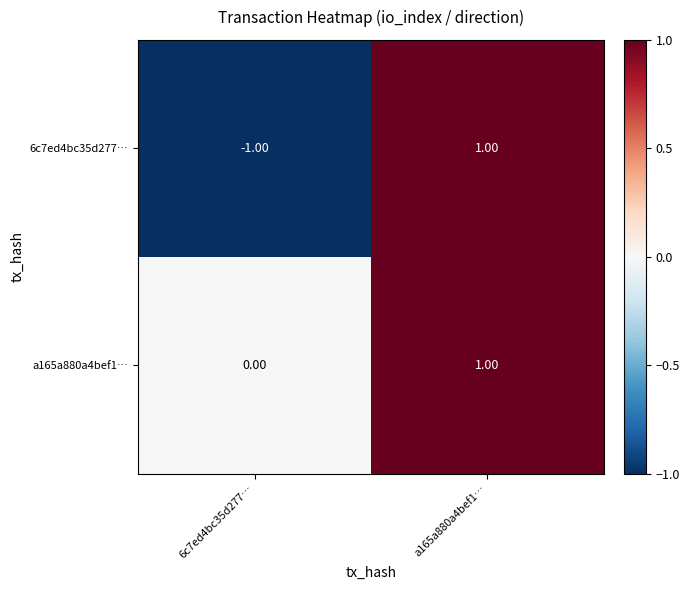

Rank the categories by 6c7ed4bc35d277… value from lowest to highest.

6c7ed4bc35d277…, a165a880a4bef1…